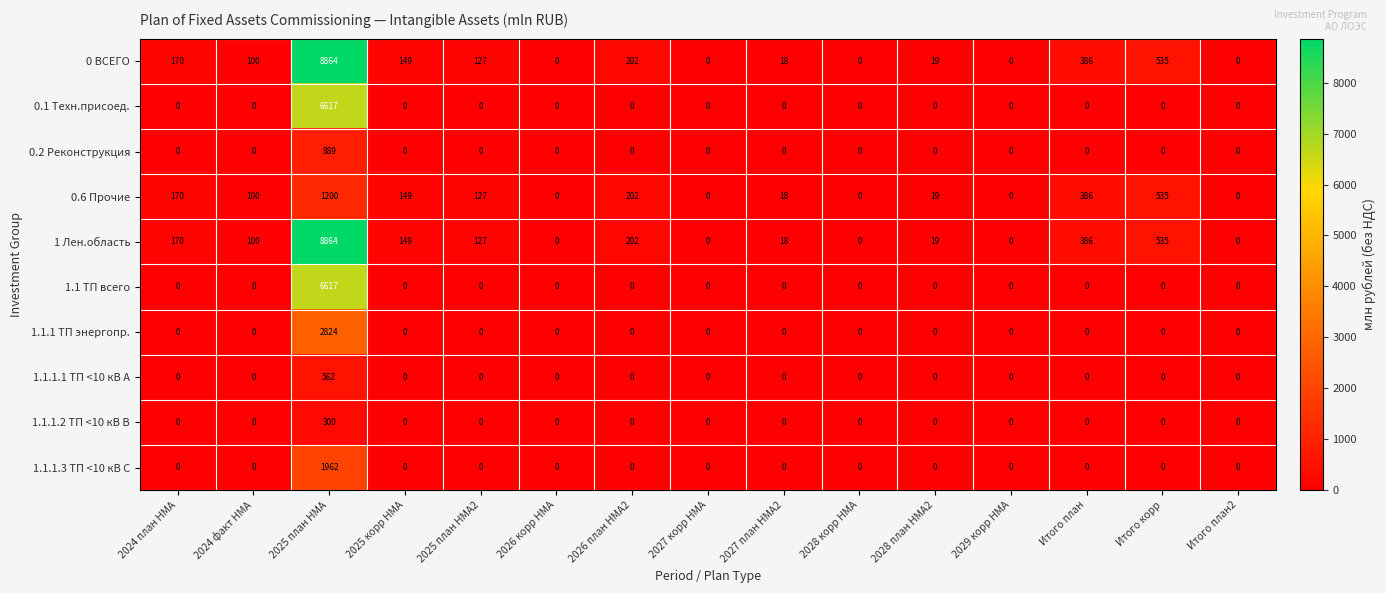

What is the difference between the maximum and minimum values in the 1.1.1.3 ТП <10 кВ C series?

1962